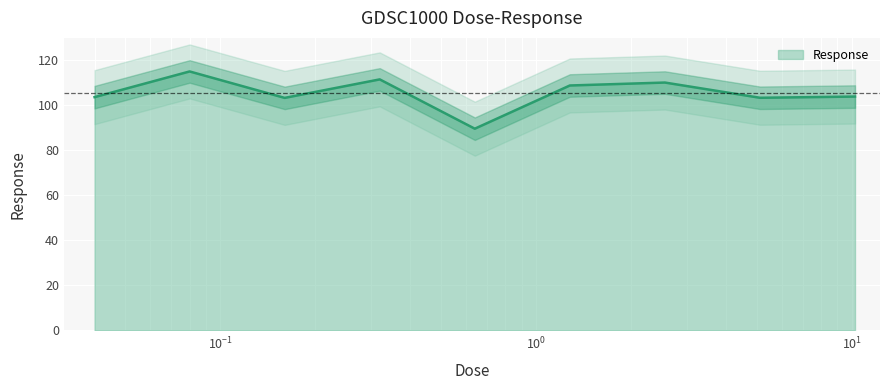

What is the ratio of the value at 0.16 to the value at 0.32?

0.9